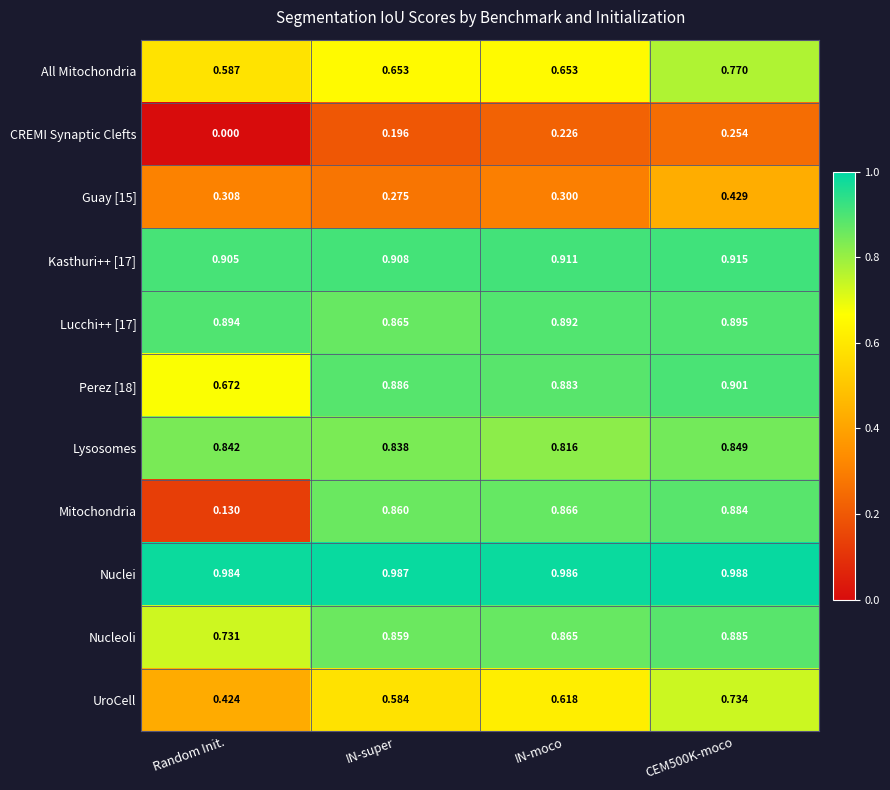

Is the value of All Mitochondria at Random Init. greater than the value of Lysosomes at CEM500K-moco?

No